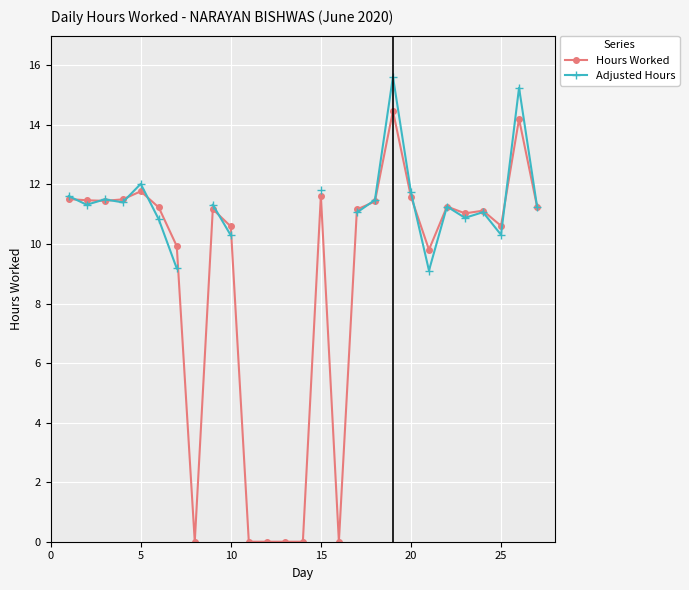

What is the maximum value for Hours Worked?

14.5